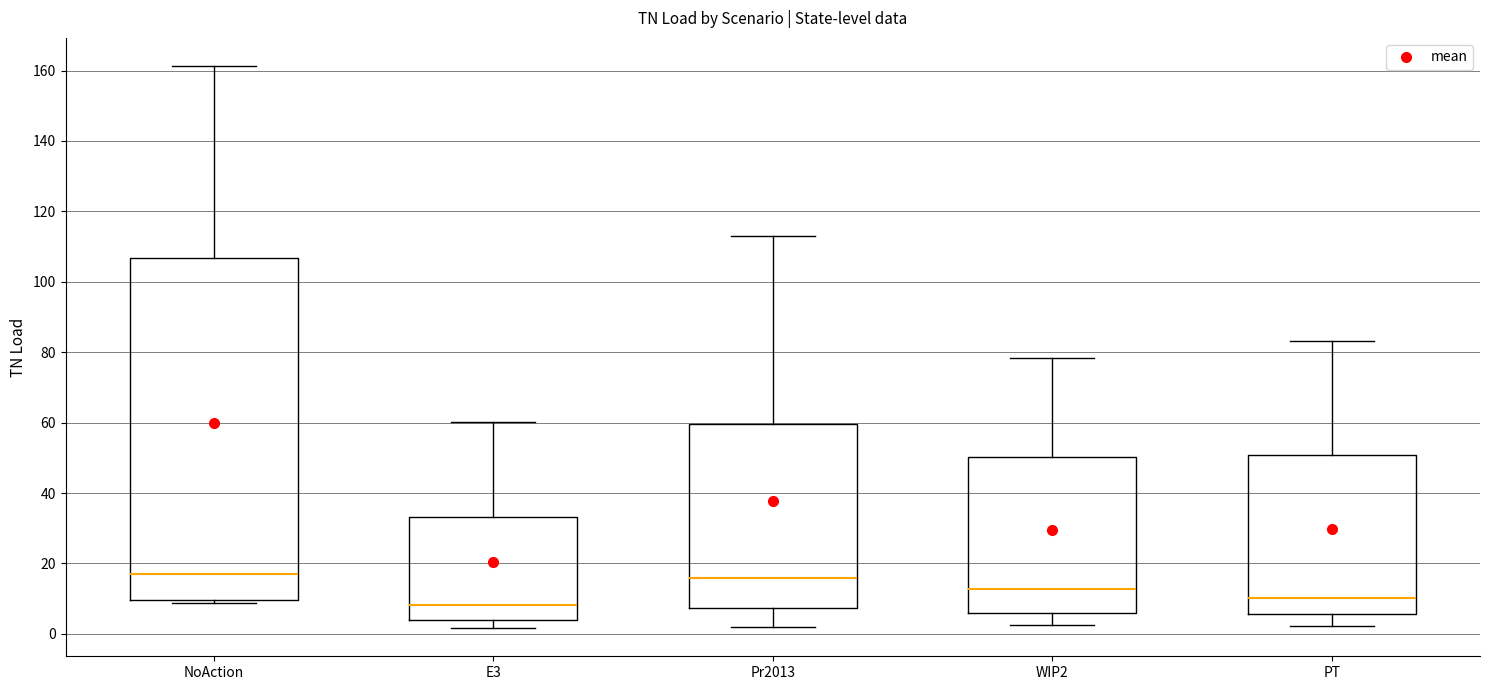

Which box is the tallest, from its lower edge to its upper edge?

NoAction